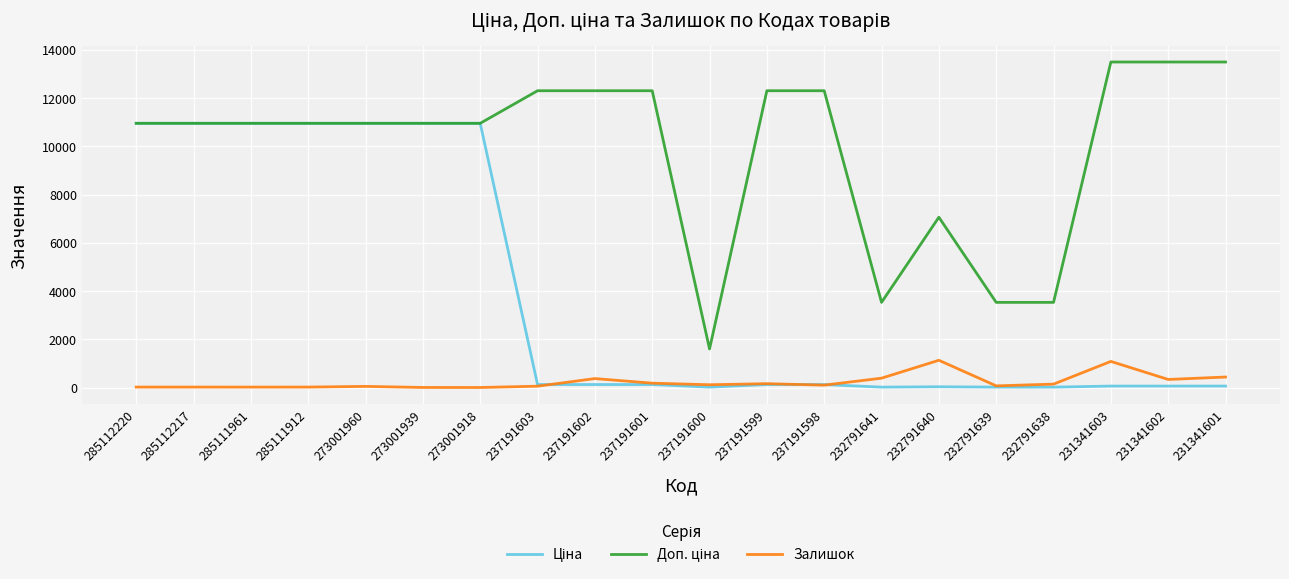

Is this an area chart (filled region under the line)?

No